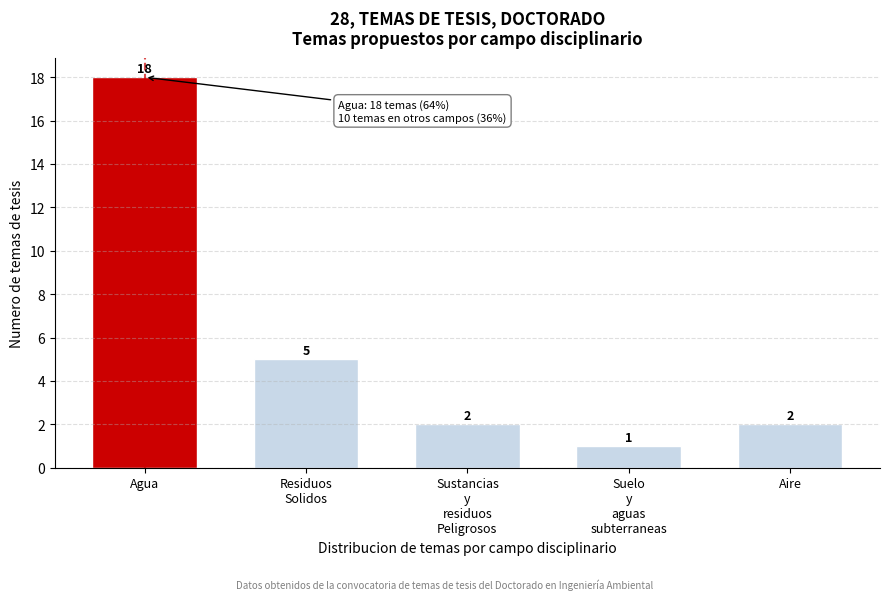

Reading left to right, transcribe all the data shown in this chart.

18	5	2	1	2